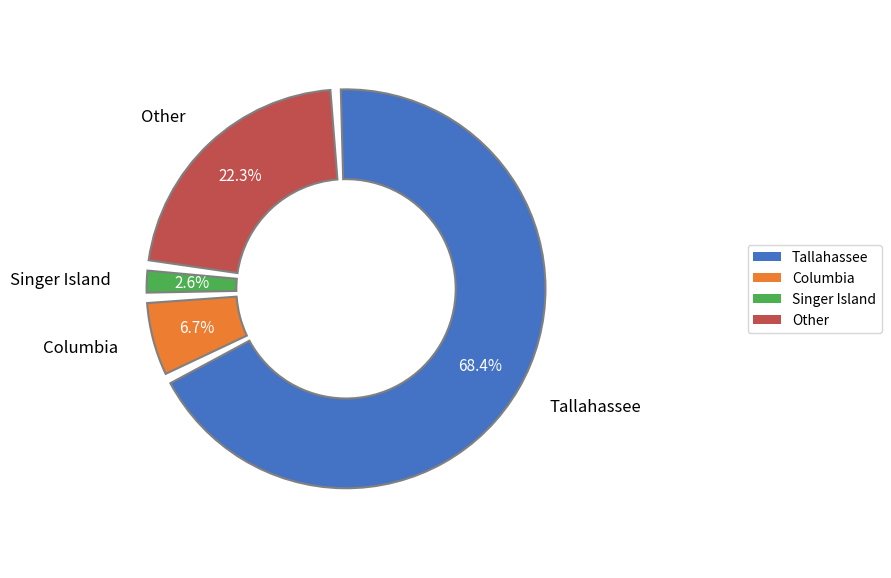

How many slices are in this pie chart?

4